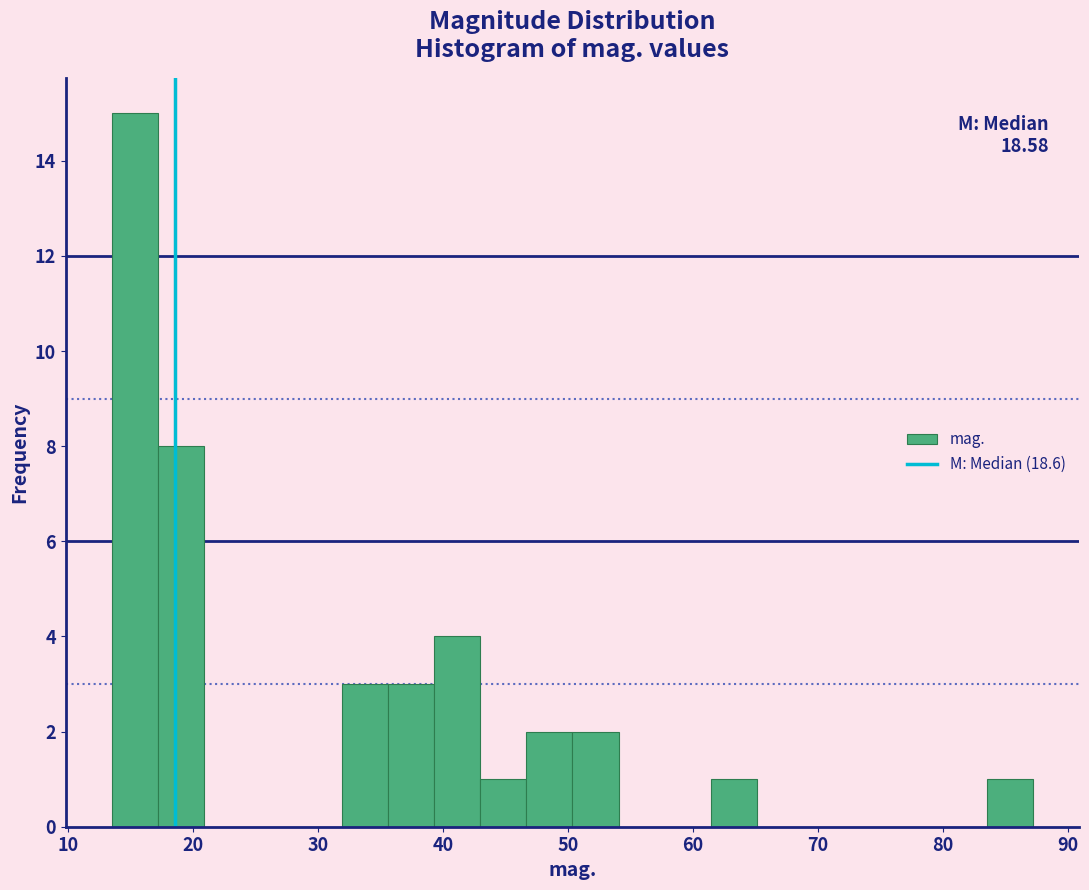

Around what value on the x-axis is the tallest bar? Give the approximate position of its centre, as read against the axis.

15